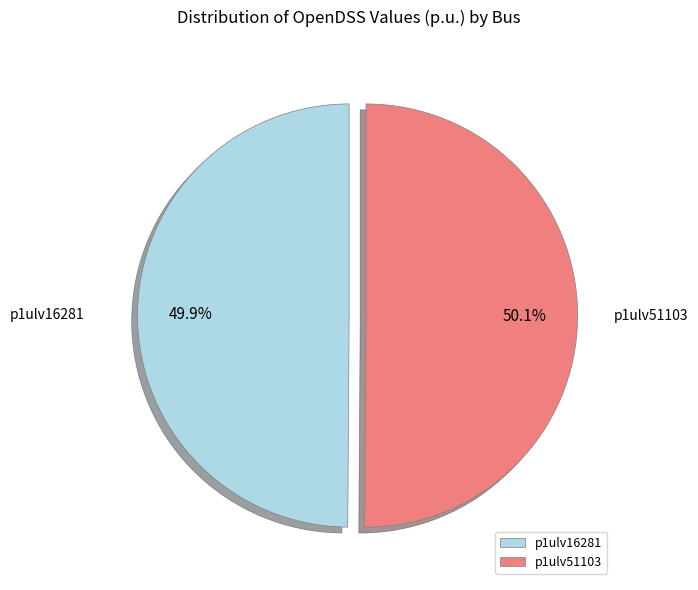

Does any single category account for the majority?

Yes